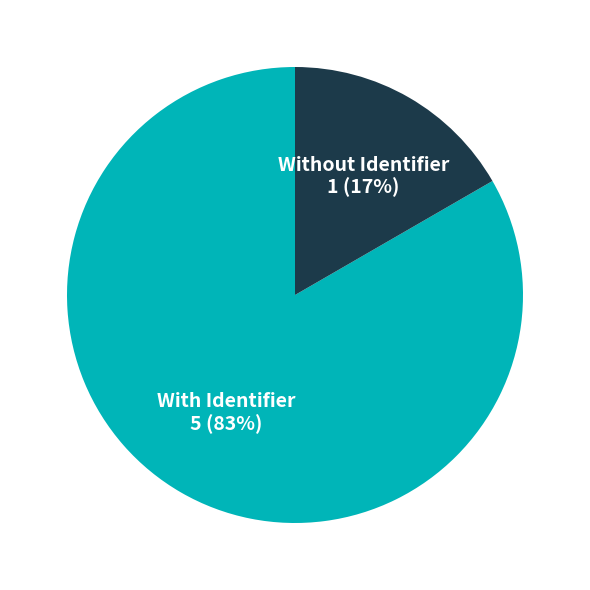

Does any single category account for the majority?

Yes